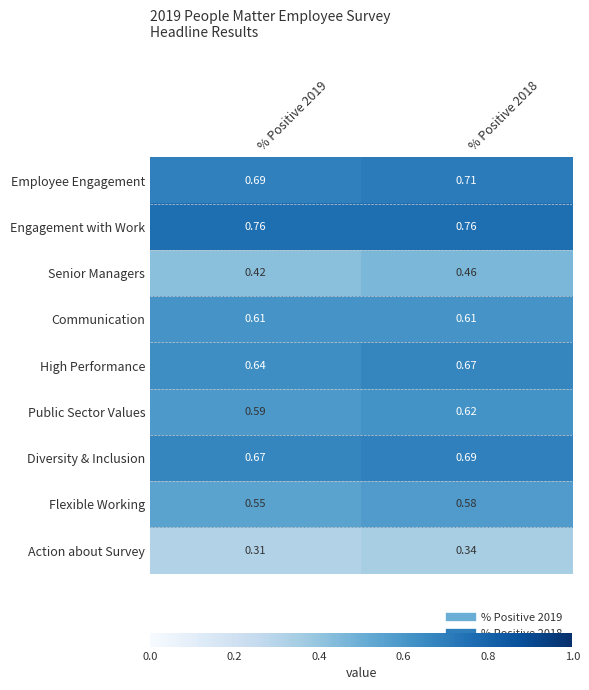

At how many categories does at least one series exceed 0?

2